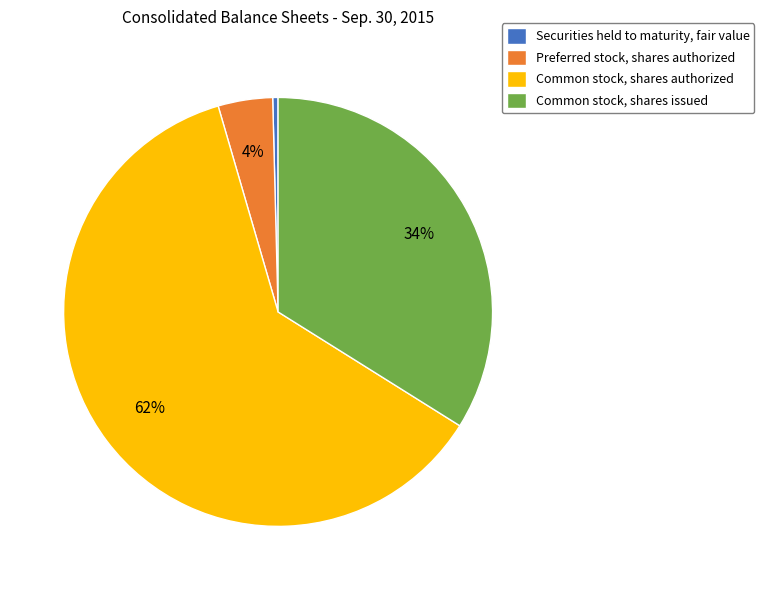

Count the number of slices in the pie.

4